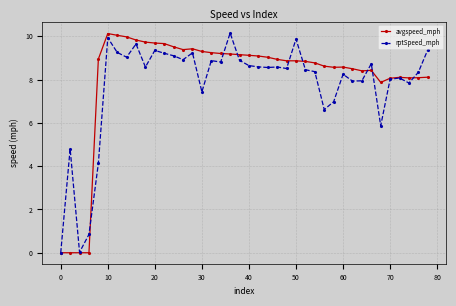

How many lines are shown in the chart?

2